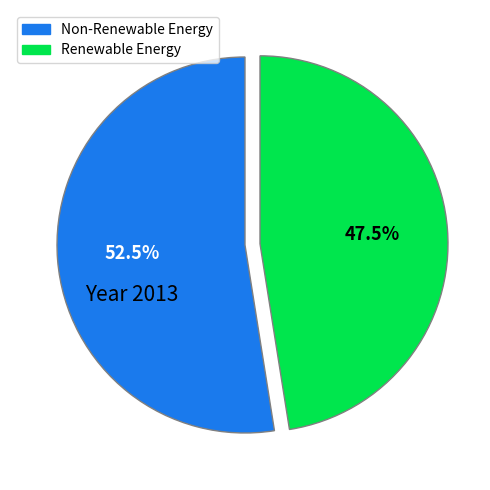

To the nearest percent, what is the average slice percentage?

50%